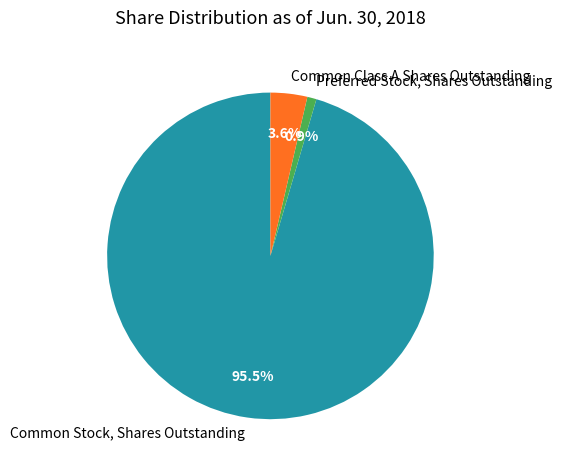

Between Common Stock, Shares Outstanding and Common Class A Shares Outstanding, which is larger?

Common Stock, Shares Outstanding